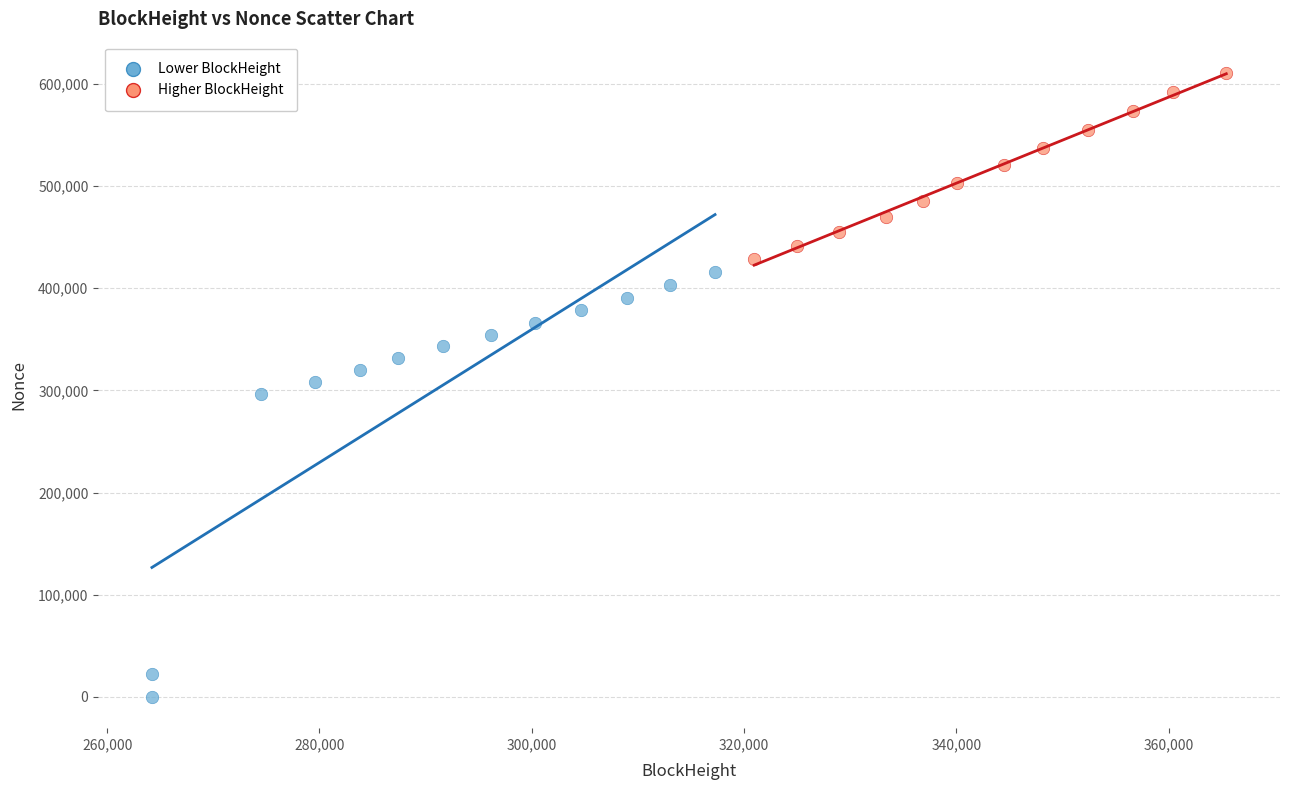

Which series contains the lowest Y value?

Lower BlockHeight